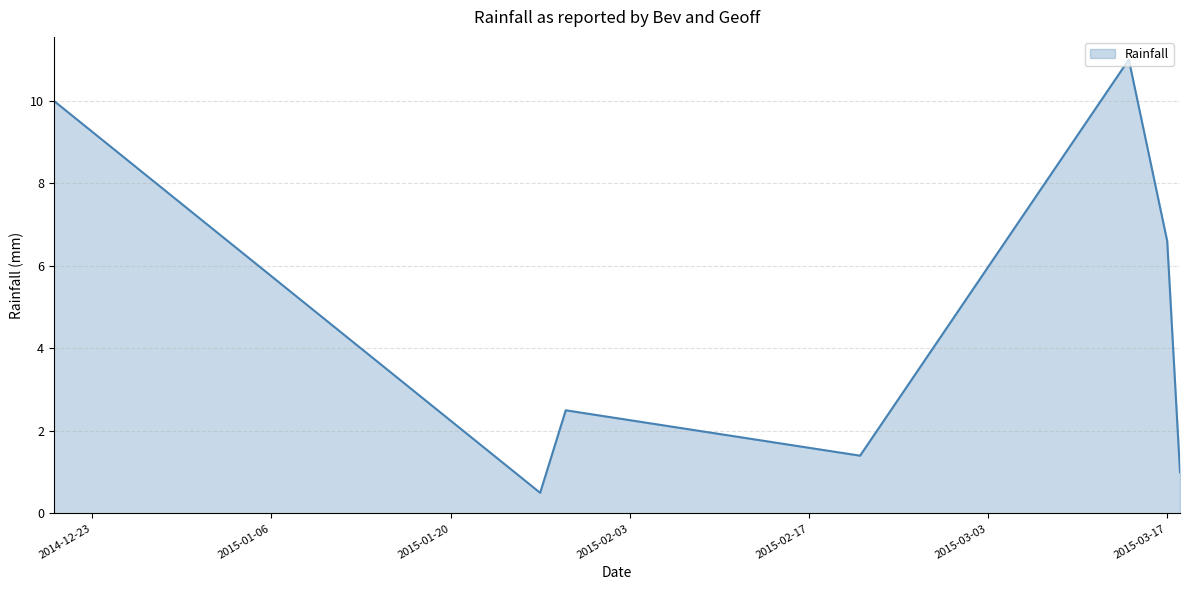

What is the minimum value shown in the chart?

0.5